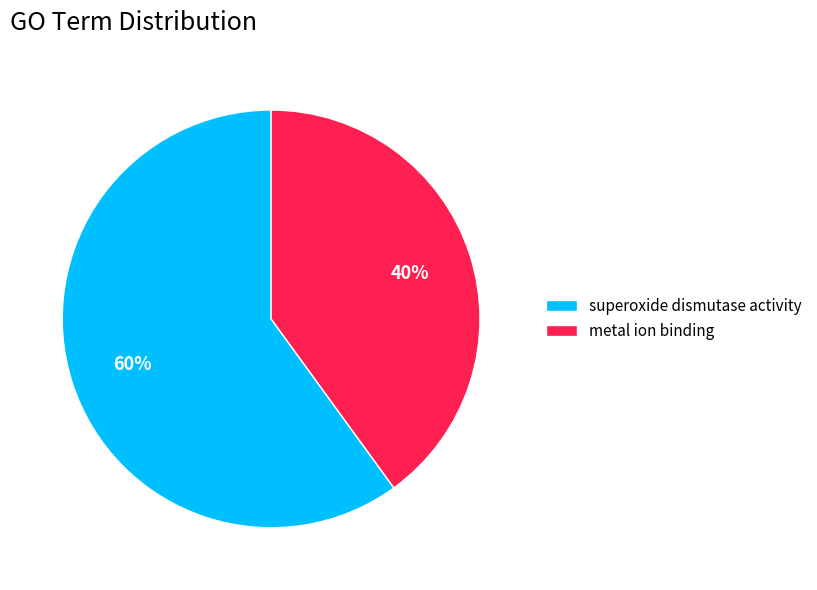

Is there a majority slice in this chart?

Yes